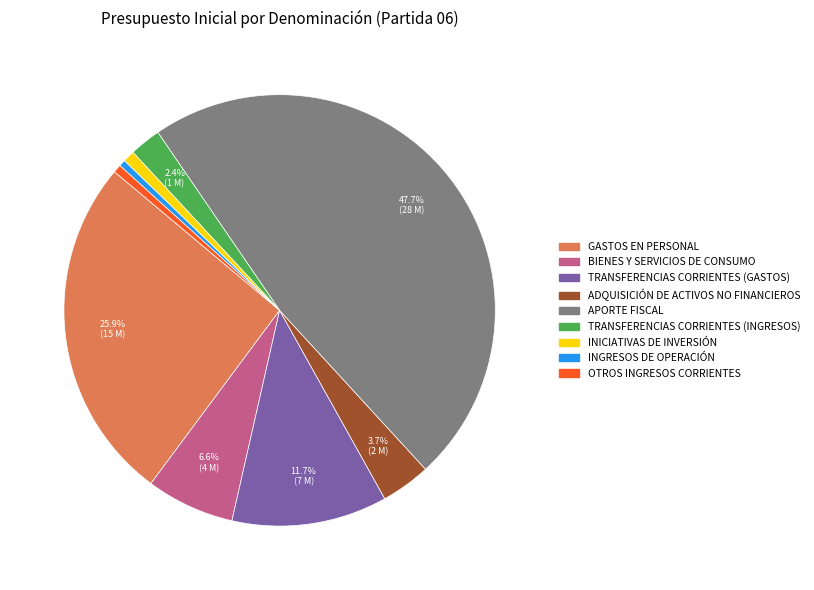

Which category has the biggest portion of the pie?

APORTE FISCAL